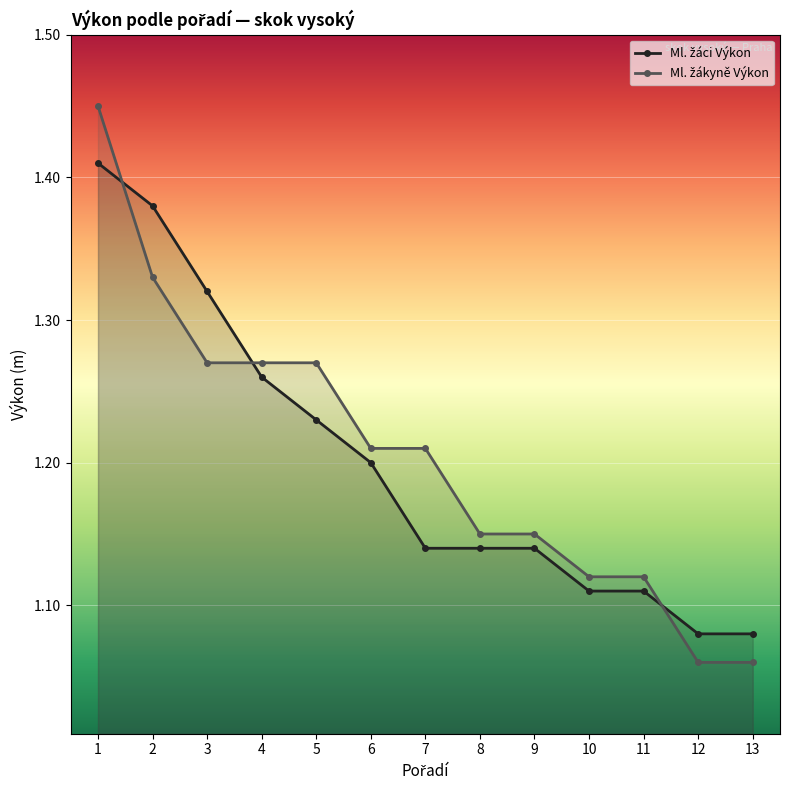

At which category does the chart reach its peak across all series?

1